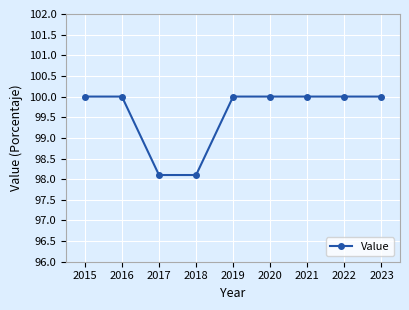

How many lines are shown in the chart?

1